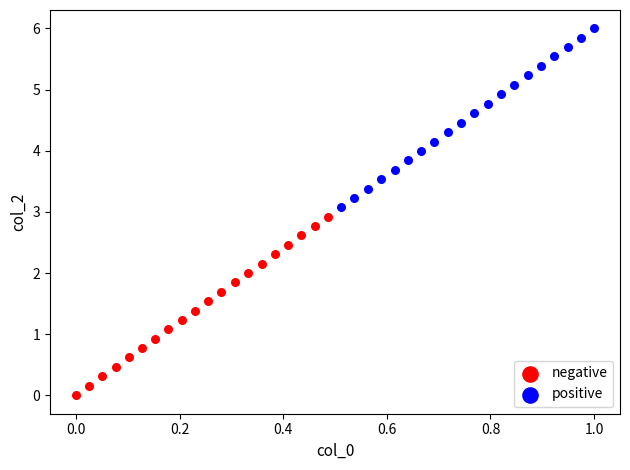

Which series reaches the minimum Y coordinate?

negative